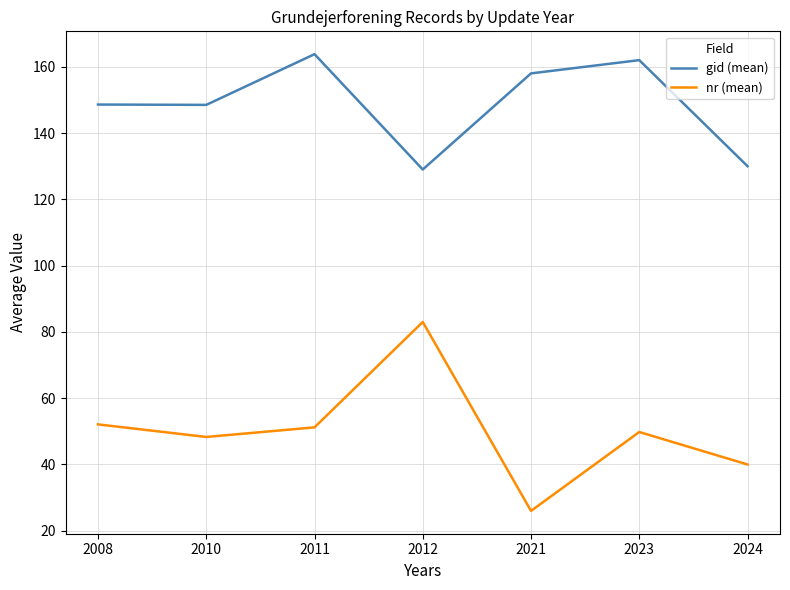

At how many categories does at least one series exceed 72?

7